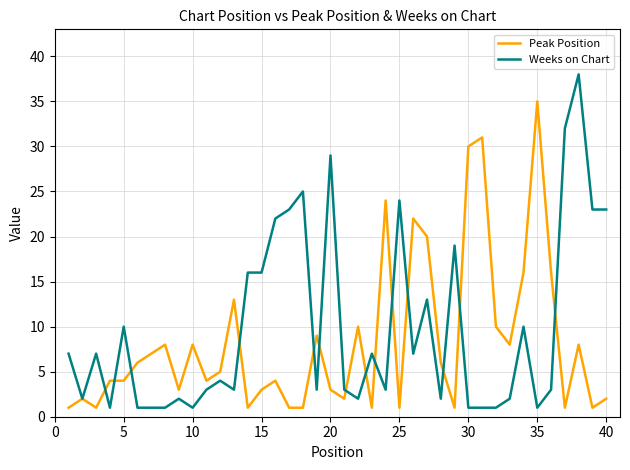

List the series in order of their peak value, lowest first.

Peak Position, Weeks on Chart